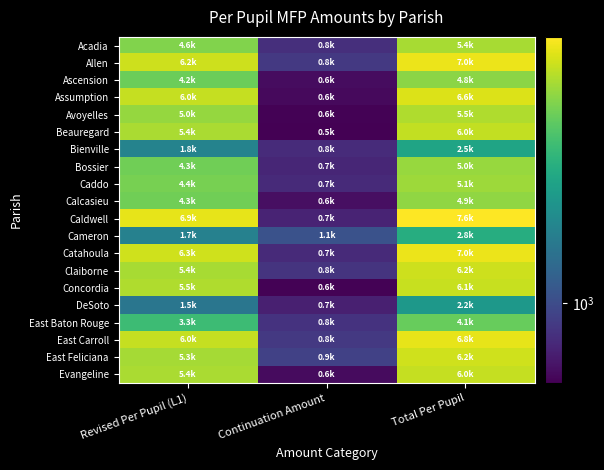

Reading right to left, transcribe all the data shown in this chart.

Acadia: Total Per Pupil=5375.1	Continuation Amount=777.5	Revised Per Pupil (L1)=4597.6
Allen: Total Per Pupil=7024.8	Continuation Amount=842.3	Revised Per Pupil (L1)=6182.4
Ascension: Total Per Pupil=4803.6	Continuation Amount=596.8	Revised Per Pupil (L1)=4206.7
Assumption: Total Per Pupil=6573.3	Continuation Amount=585.8	Revised Per Pupil (L1)=5987.5
Avoyelles: Total Per Pupil=5542.7	Continuation Amount=555.9	Revised Per Pupil (L1)=4986.8
Beauregard: Total Per Pupil=5958.3	Continuation Amount=545.5	Revised Per Pupil (L1)=5412.8
Bienville: Total Per Pupil=2523.0	Continuation Amount=756.9	Revised Per Pupil (L1)=1766.1
Bossier: Total Per Pupil=5015.3	Continuation Amount=725.8	Revised Per Pupil (L1)=4289.5
Caddo: Total Per Pupil=5140.4	Continuation Amount=744.8	Revised Per Pupil (L1)=4395.6
Calcasieu: Total Per Pupil=4861.6	Continuation Amount=608.0	Revised Per Pupil (L1)=4253.6
Caldwell: Total Per Pupil=7559.5	Continuation Amount=706.5	Revised Per Pupil (L1)=6852.9
Cameron: Total Per Pupil=2797.2	Continuation Amount=1063.3	Revised Per Pupil (L1)=1733.9
Catahoula: Total Per Pupil=7003.6	Continuation Amount=749.4	Revised Per Pupil (L1)=6254.1
Claiborne: Total Per Pupil=6187.9	Continuation Amount=810.0	Revised Per Pupil (L1)=5377.9
Concordia: Total Per Pupil=6081.6	Continuation Amount=553.8	Revised Per Pupil (L1)=5527.8
DeSoto: Total Per Pupil=2217.1	Continuation Amount=686.7	Revised Per Pupil (L1)=1530.4
East Baton Rouge: Total Per Pupil=4114.5	Continuation Amount=801.5	Revised Per Pupil (L1)=3313.1
East Carroll: Total Per Pupil=6835.1	Continuation Amount=846.0	Revised Per Pupil (L1)=5989.1
East Feliciana: Total Per Pupil=6221.3	Continuation Amount=905.4	Revised Per Pupil (L1)=5315.9
Evangeline: Total Per Pupil=6006.4	Continuation Amount=586.2	Revised Per Pupil (L1)=5420.2